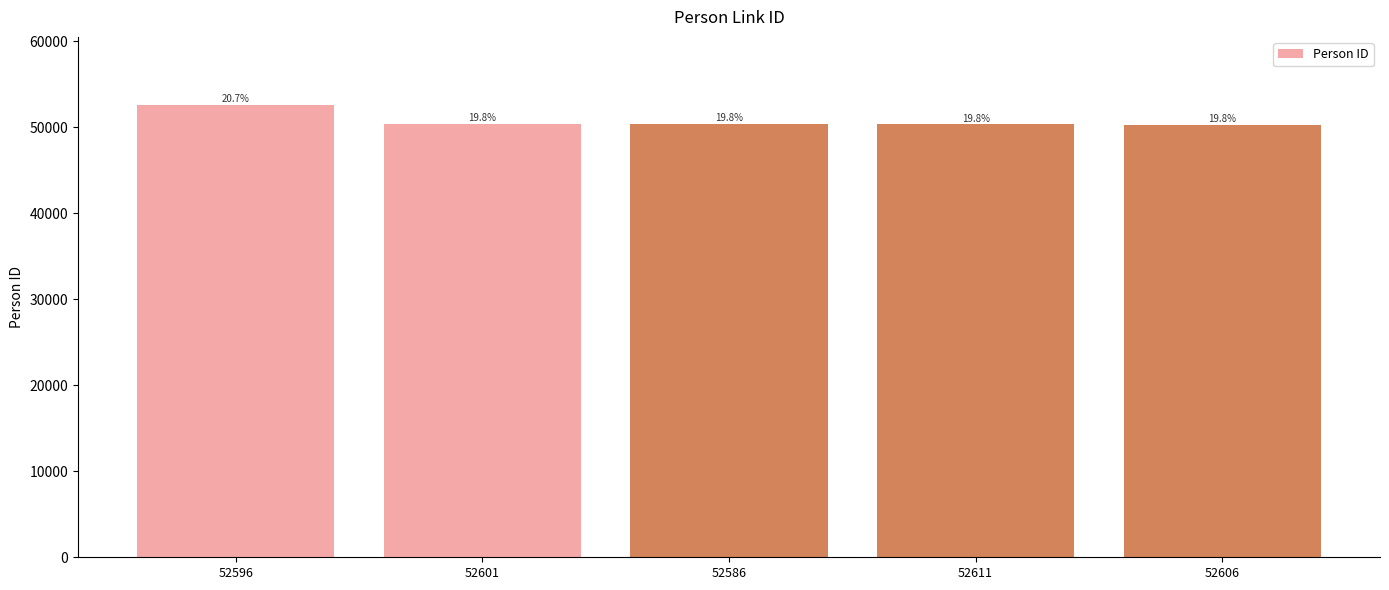

Where is the data nearest to the value 51436?

52601